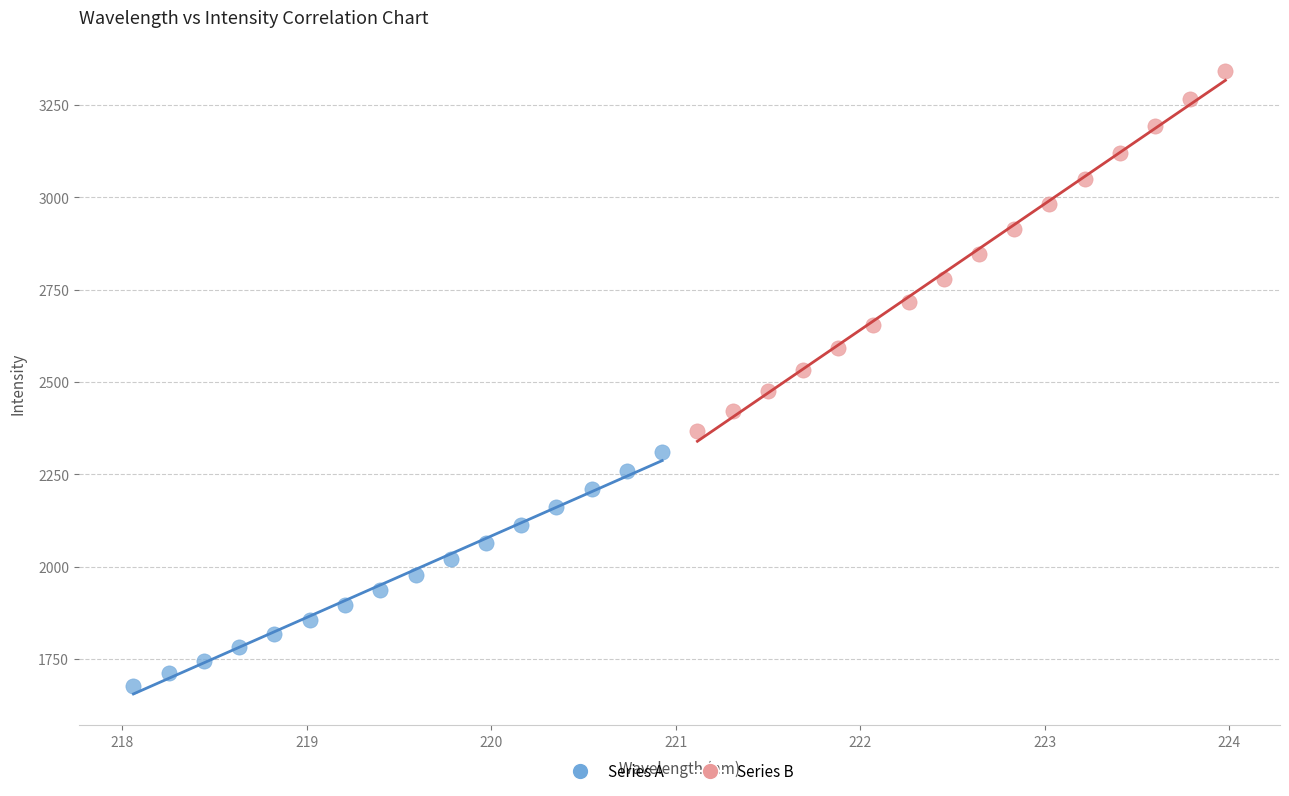

Which series contains the highest Y value?

Series B